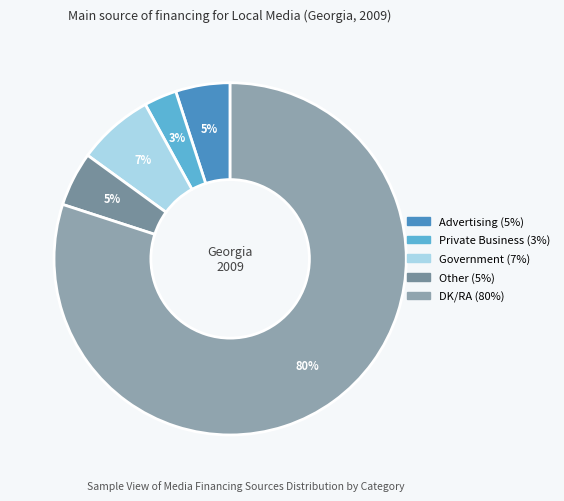

Is there any slice that represents more than half of the pie?

Yes